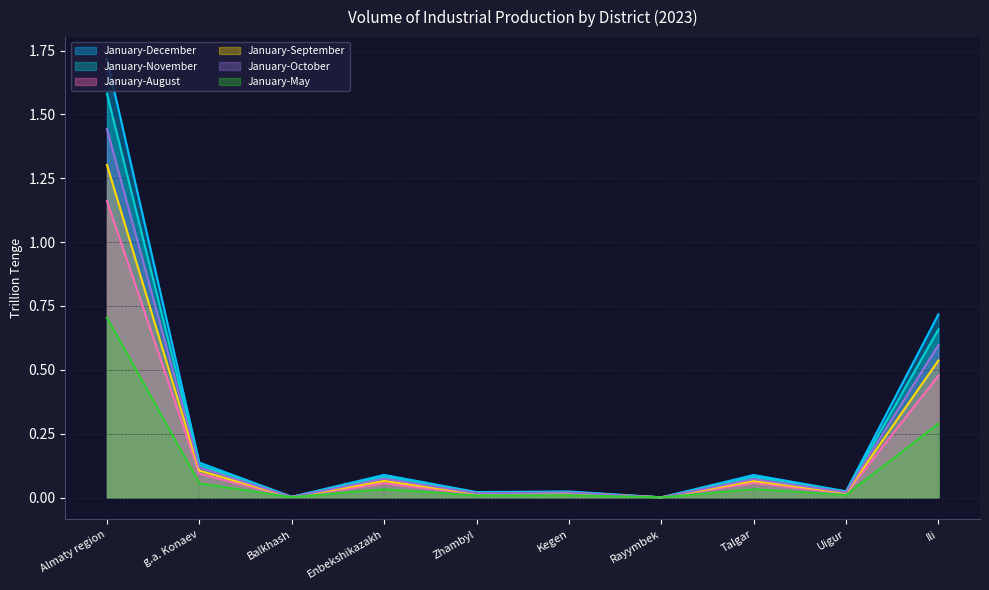

Does the chart display data point markers on the line(s)?

No